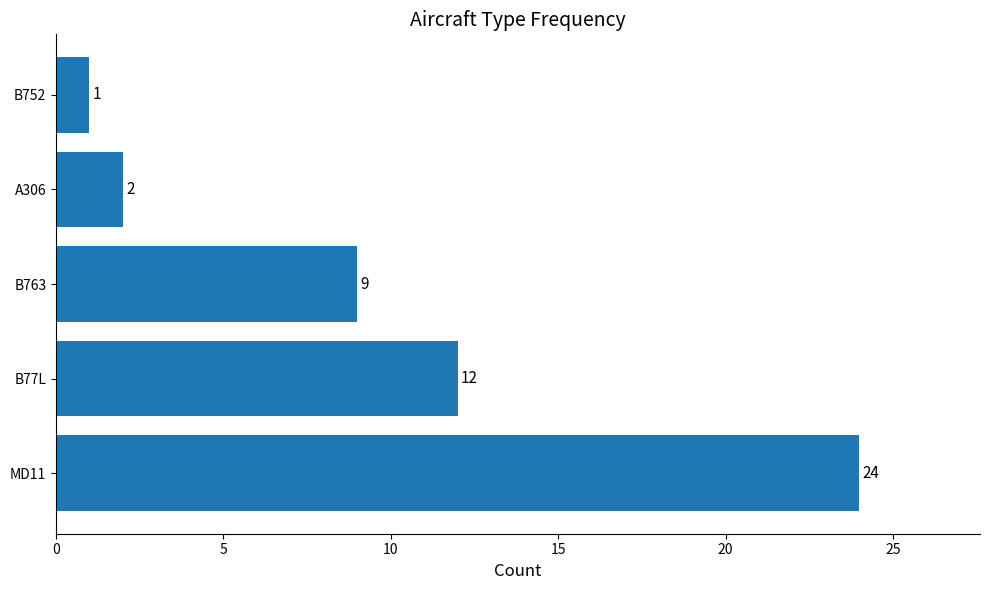

What is the difference between the maximum and minimum values?

23